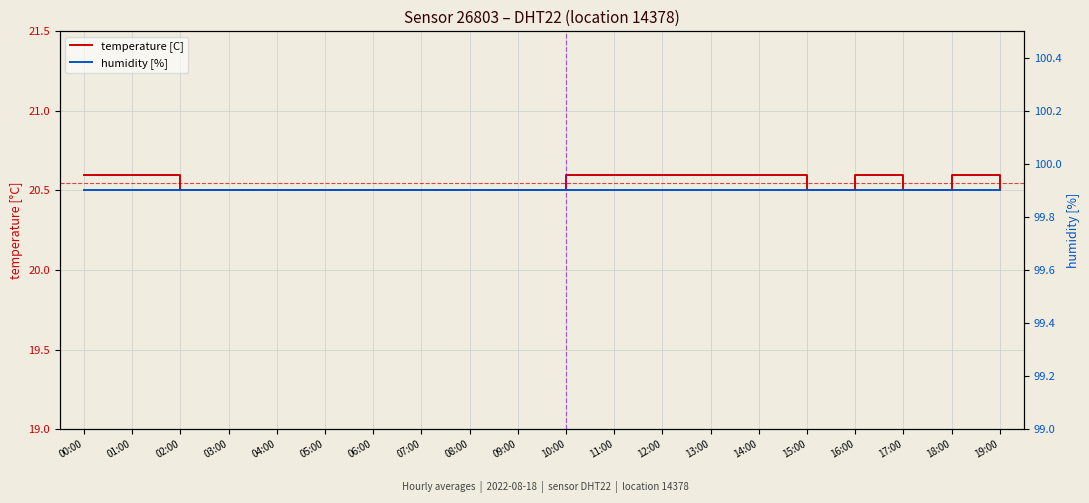

Which series has the widest spread of values?

temperature [C]